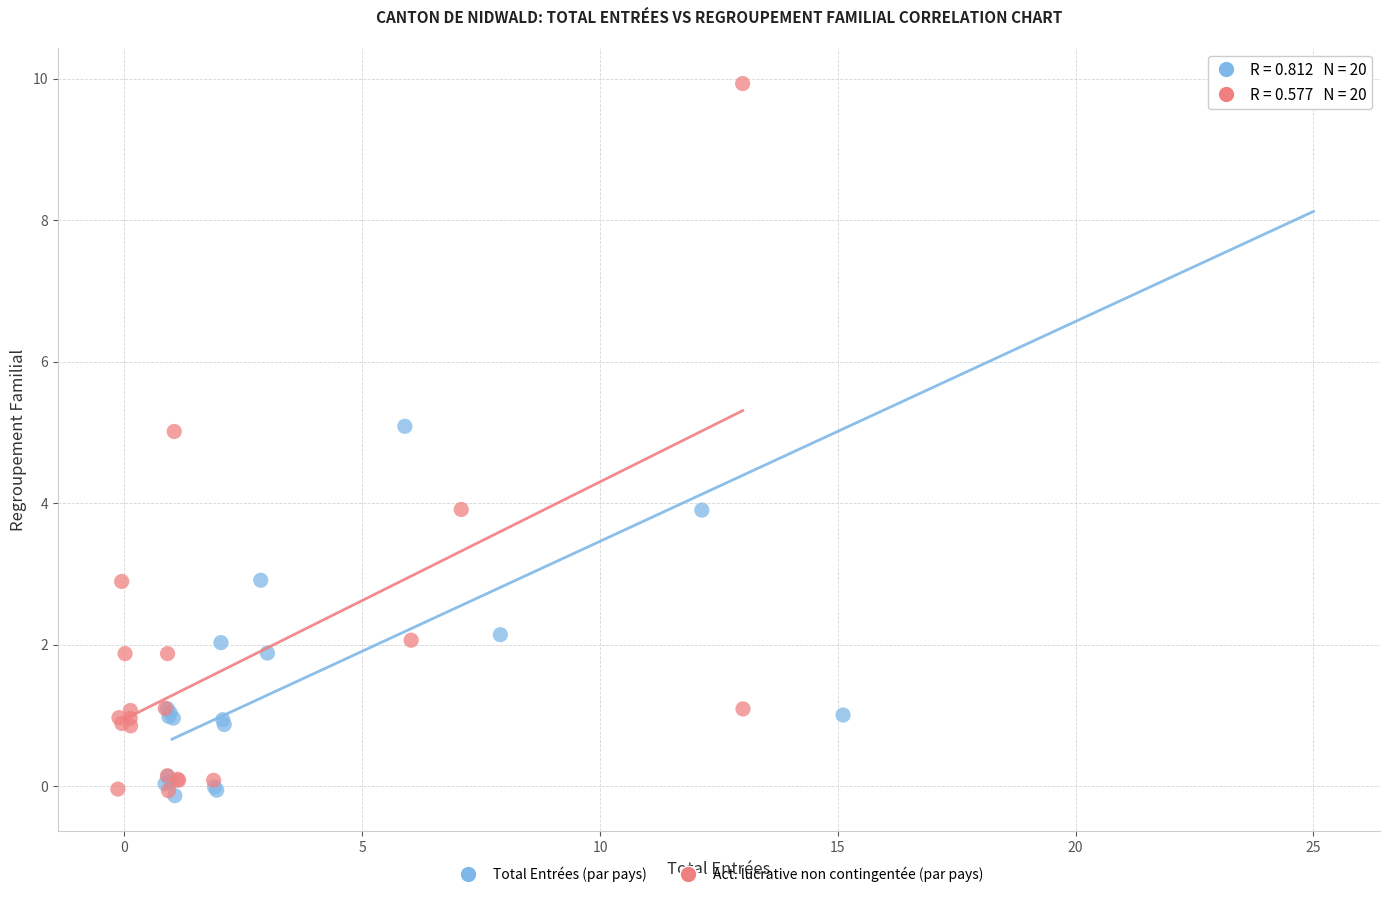

What are all the series names shown in the legend?

Total Entrées (par pays), Act. lucrative non contingentée (par pays)